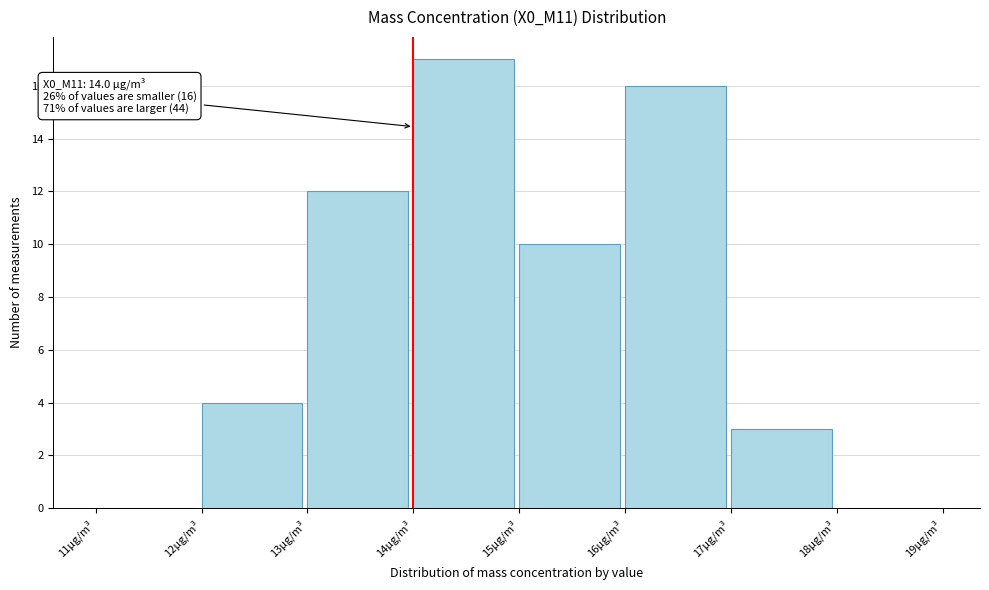

Over which range of the x-axis is the bar tallest?

14 to 15